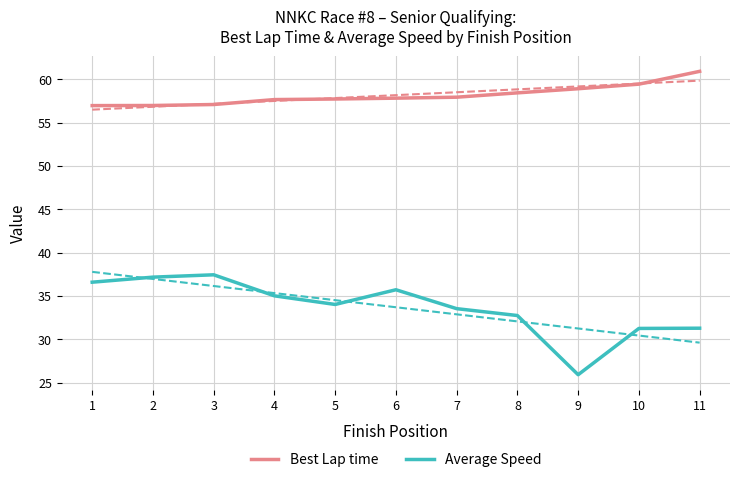

What is the value of the Best Lap time point at the 8th from the left?

58.4